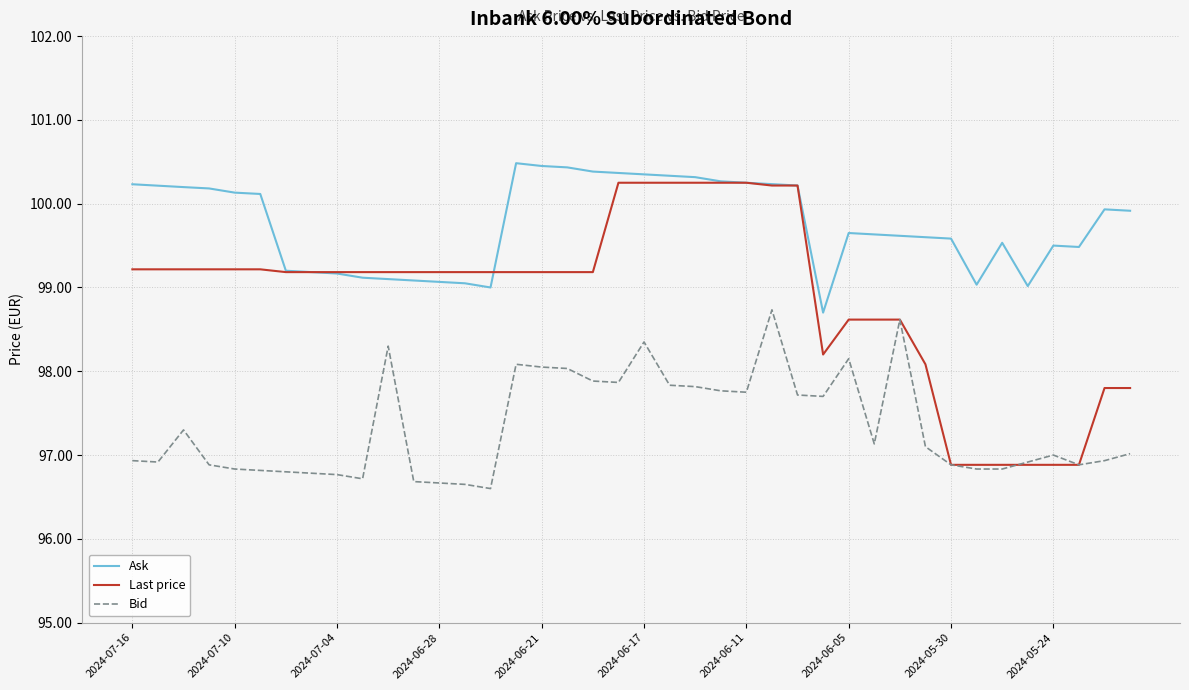

Which series has the largest range (max minus min)?

Last price